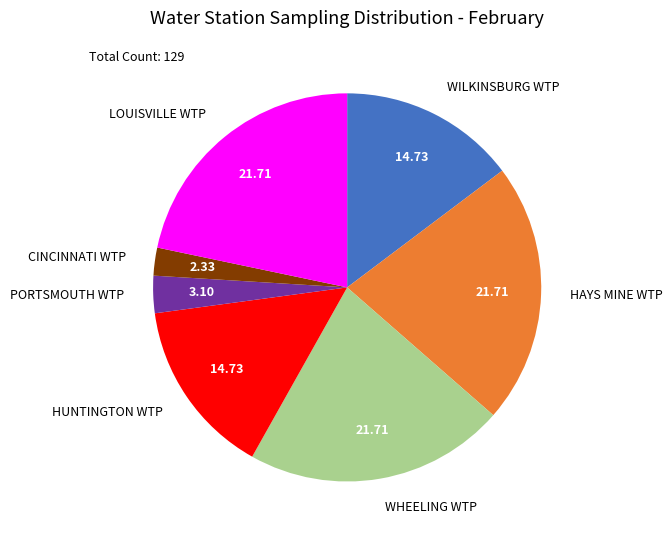

Combined, do WILKINSBURG WTP and CINCINNATI WTP account for over 50%?

No